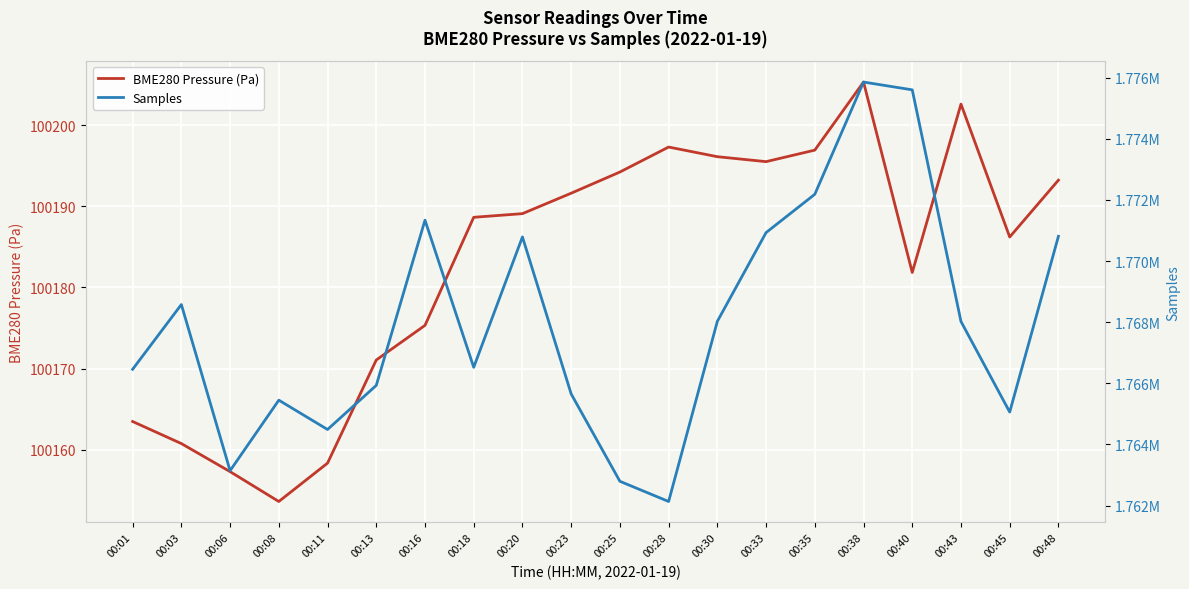

Reading left to right, extract all data points from this chart.

BME280 Pressure (Pa): 100163.5	100160.8	100157.3	100153.6	100158.3	100171.1	100175.3	100188.6	100189.1	100191.6	100194.2	100197.3	100196.1	100195.5	100196.9	100205.3	100181.8	100202.6	100186.2	100193.2
Samples: 1766458.0	1768576.0	1763141.0	1765448.0	1764488.0	1765931.0	1771336.0	1766523.0	1770788.0	1765652.0	1762794.0	1762133.0	1768027.0	1770930.0	1772183.0	1775854.0	1775599.0	1768022.0	1765059.0	1770809.0